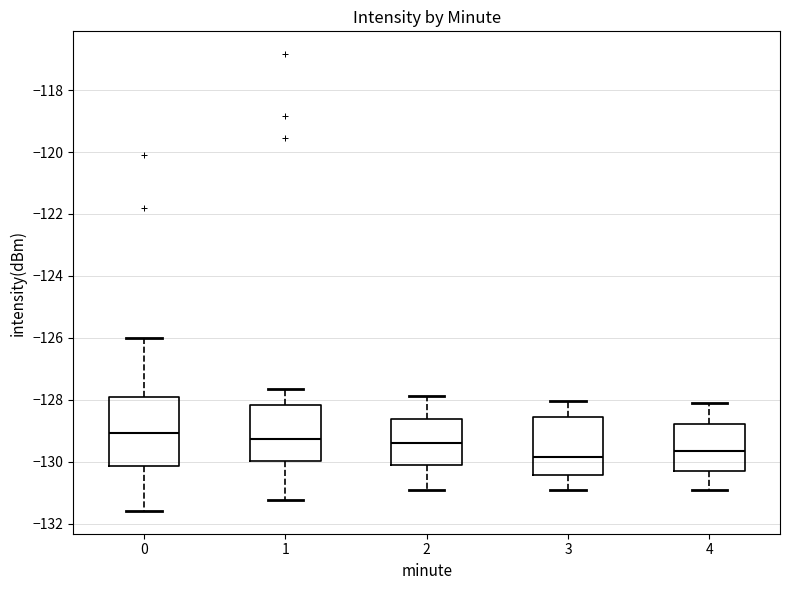

Where does the median line of the box at x = 2 sit on the y-axis? The values are not printed on the chart, so give them approximately, as read against the axis.

-129.4